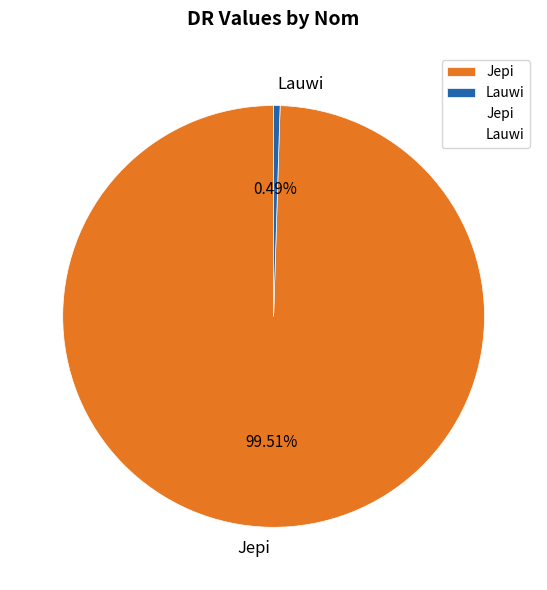

What percentage is NOT represented by Jepi?

0.5%